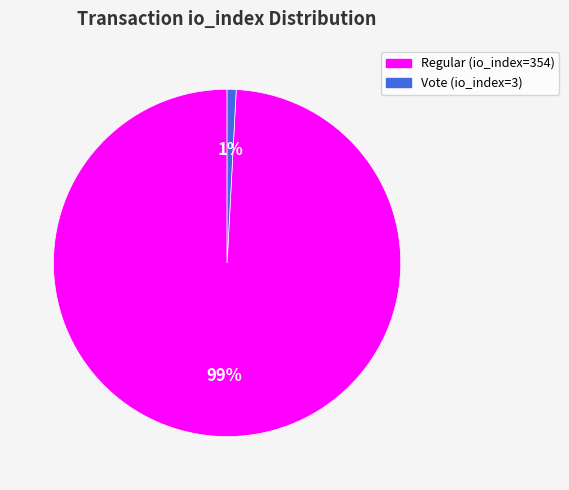

Is the sum of Regular (io_index=354) and Vote (io_index=3) greater than half?

Yes